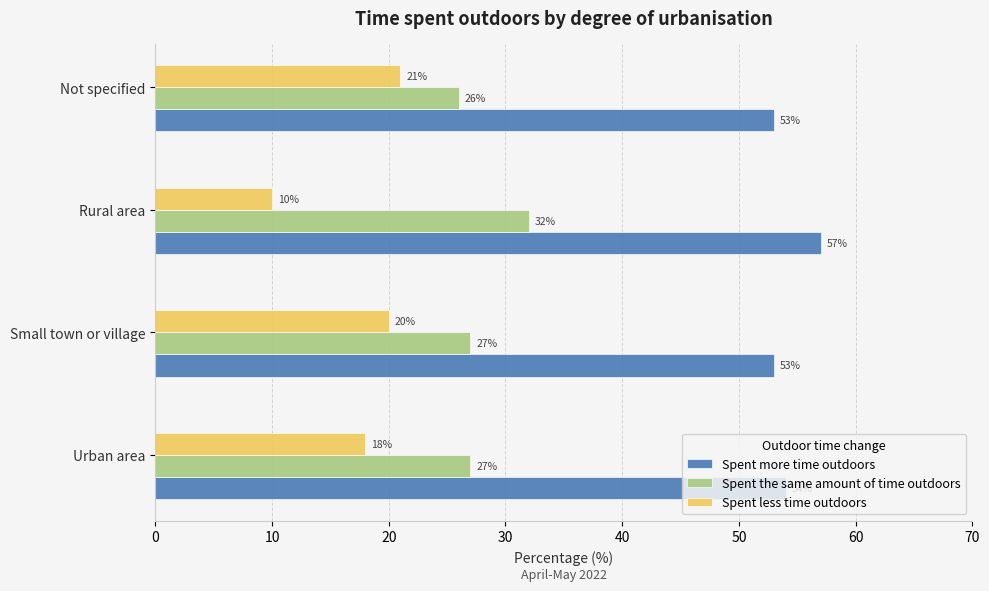

The value of Spent less time outdoors at Not specified is 7. True or false?

False